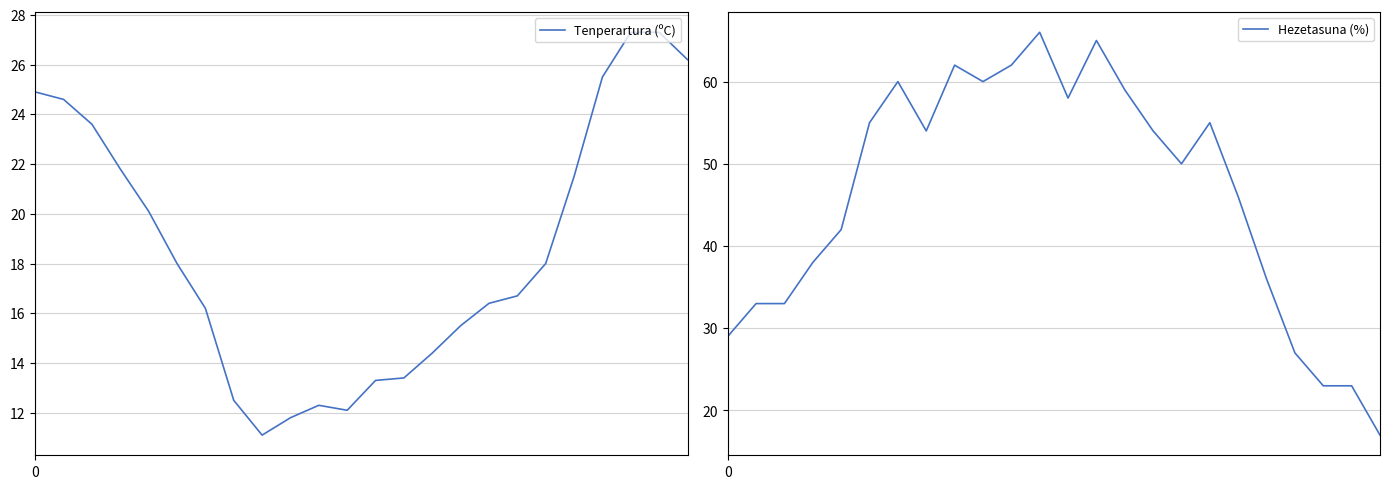

True or false: Hezetasuna (%) has a value of 54.0 at 7.

True